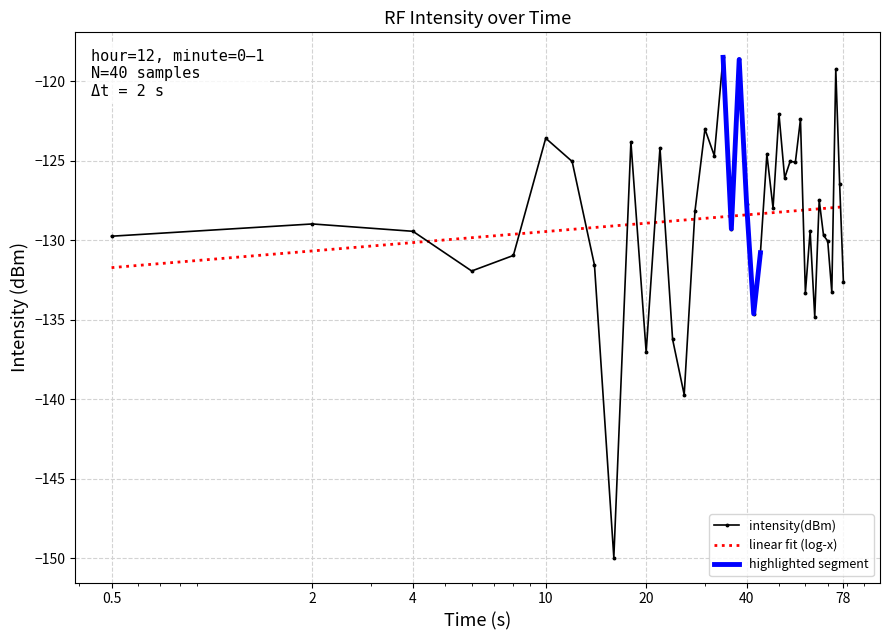

What is the minimum value for intensity(dBm)?

-150.0